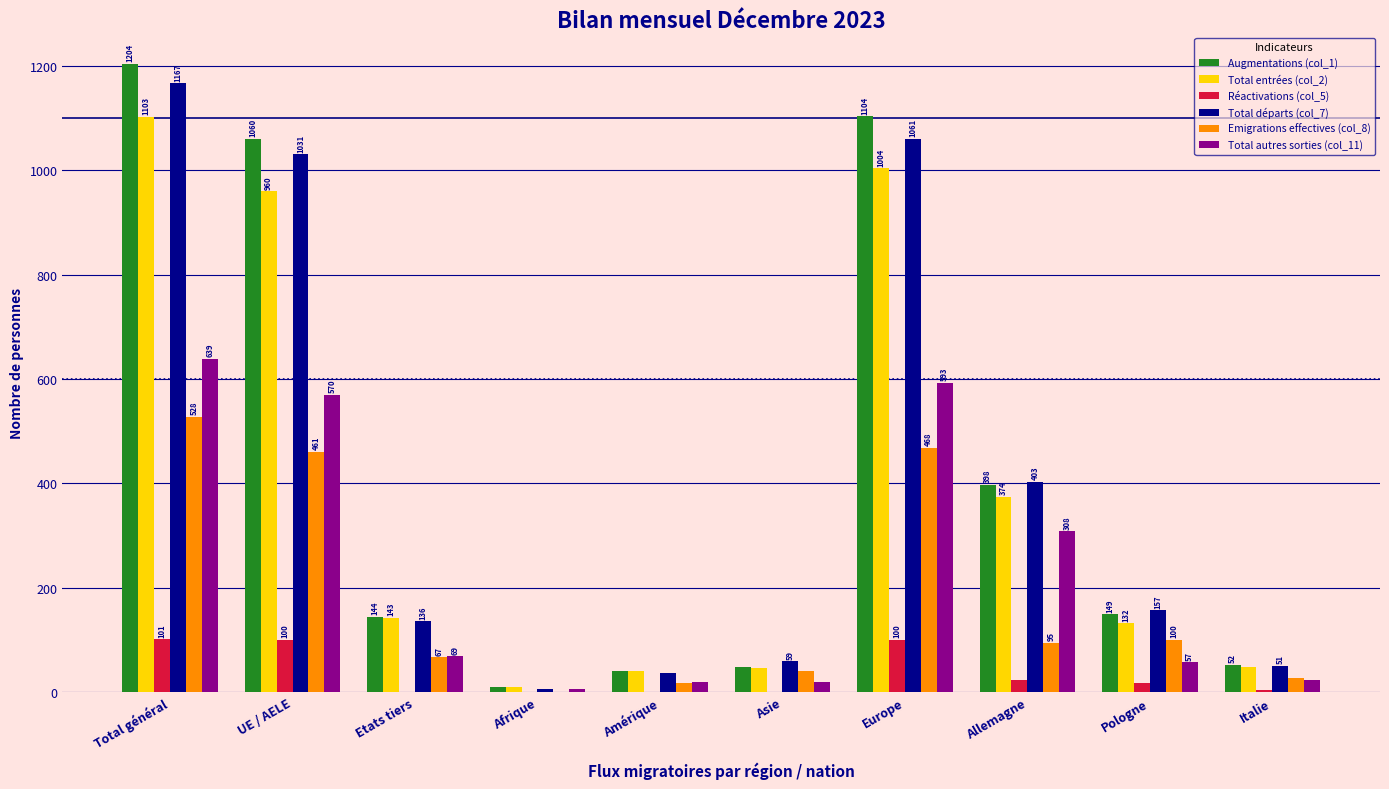

What is the maximum value shown in the chart?

1204